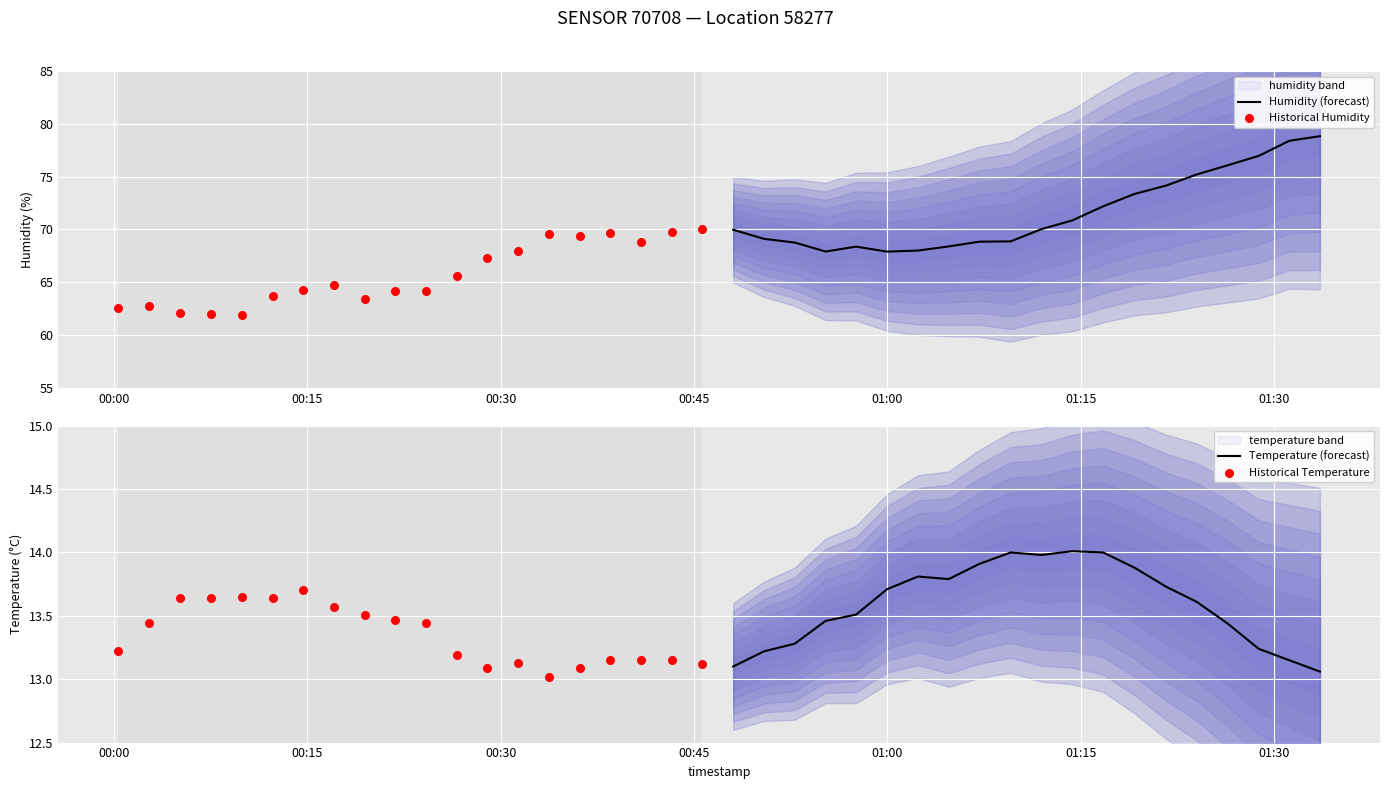

Which series has the largest Y range (max minus min)?

Humidity (forecast)